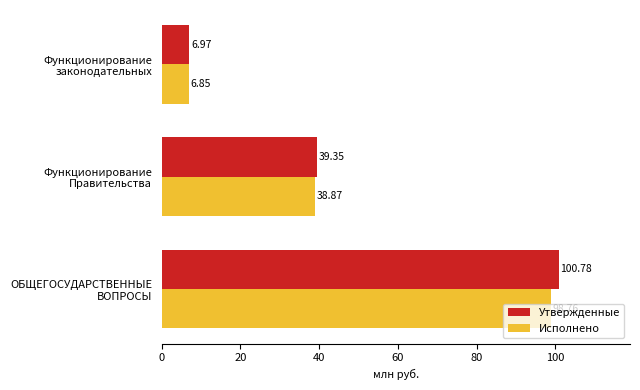

What is the difference between the maximum and second lowest values in the Утвержденные series?

61.4